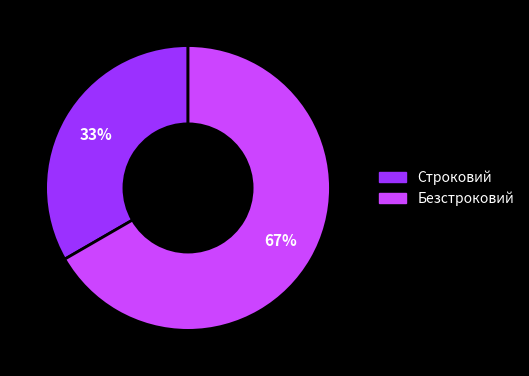

To the nearest percent, what portion does Строковий represent?

33%